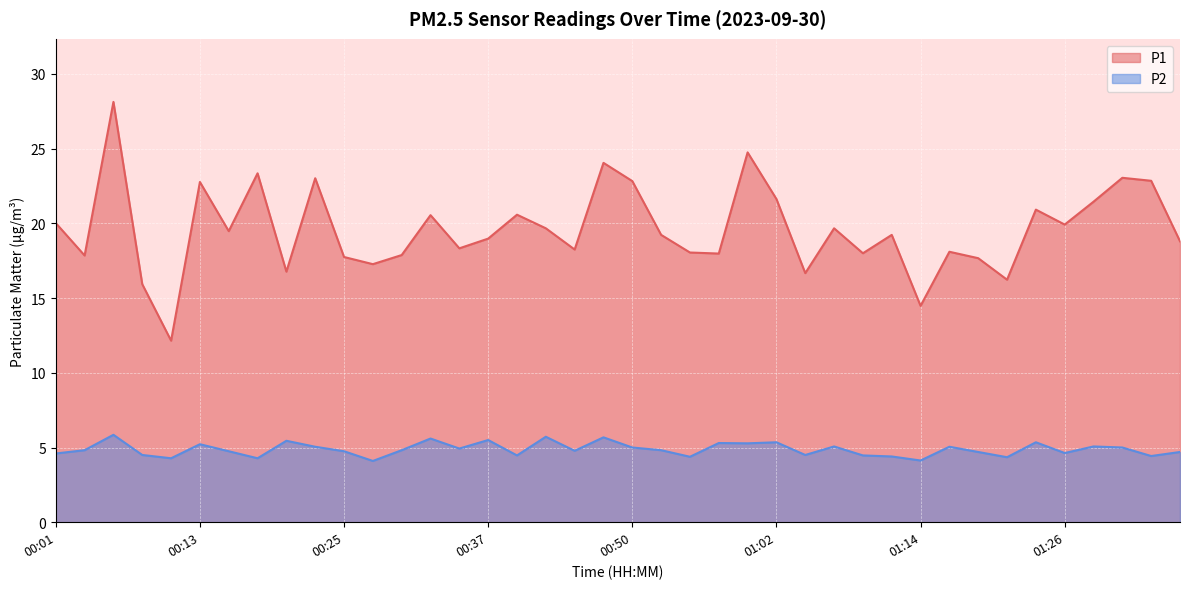

True or false: P2 and P1 cross at least once.

False